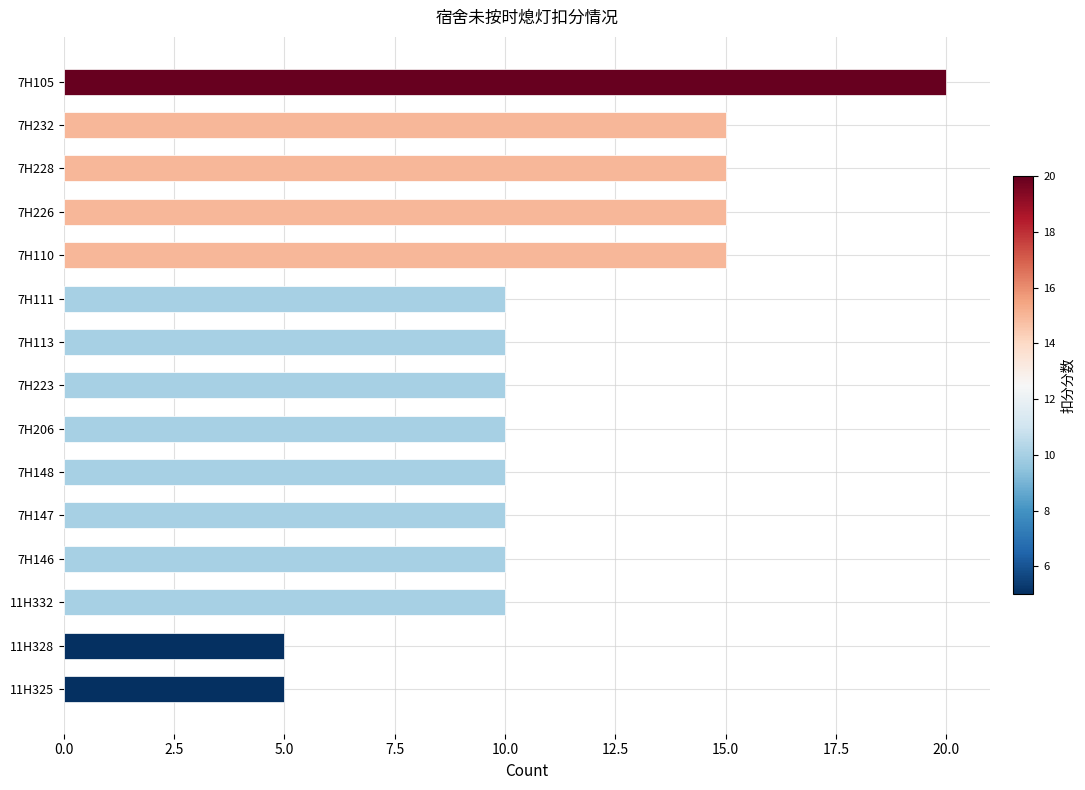

What is the difference between the maximum and second lowest values?

15